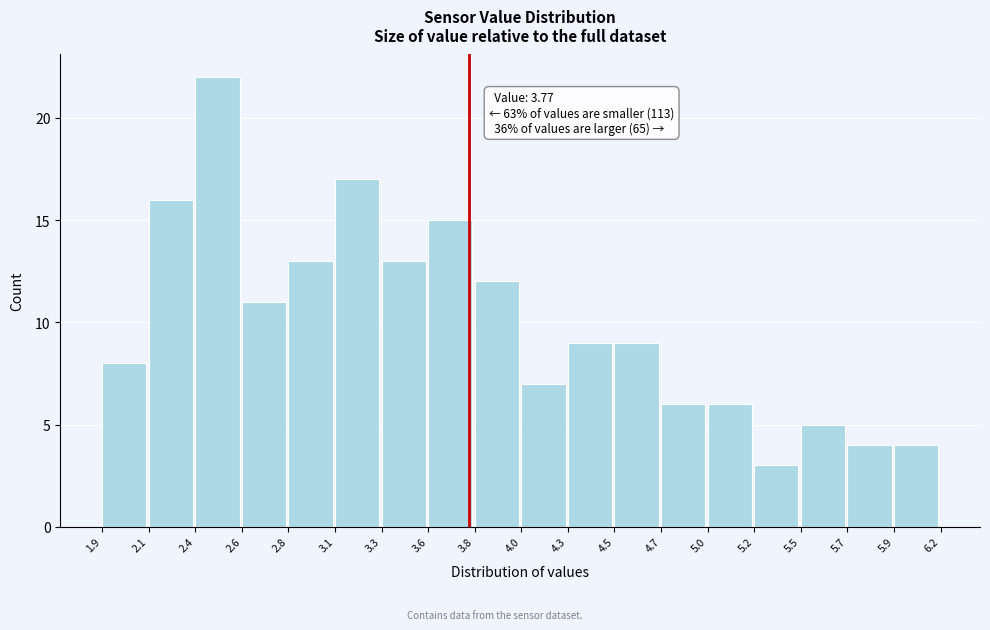

Reading left to right, transcribe all the data shown in this chart.

8	16	22	11	13	17	13	15	12	7	9	9	6	6	3	5	4	4